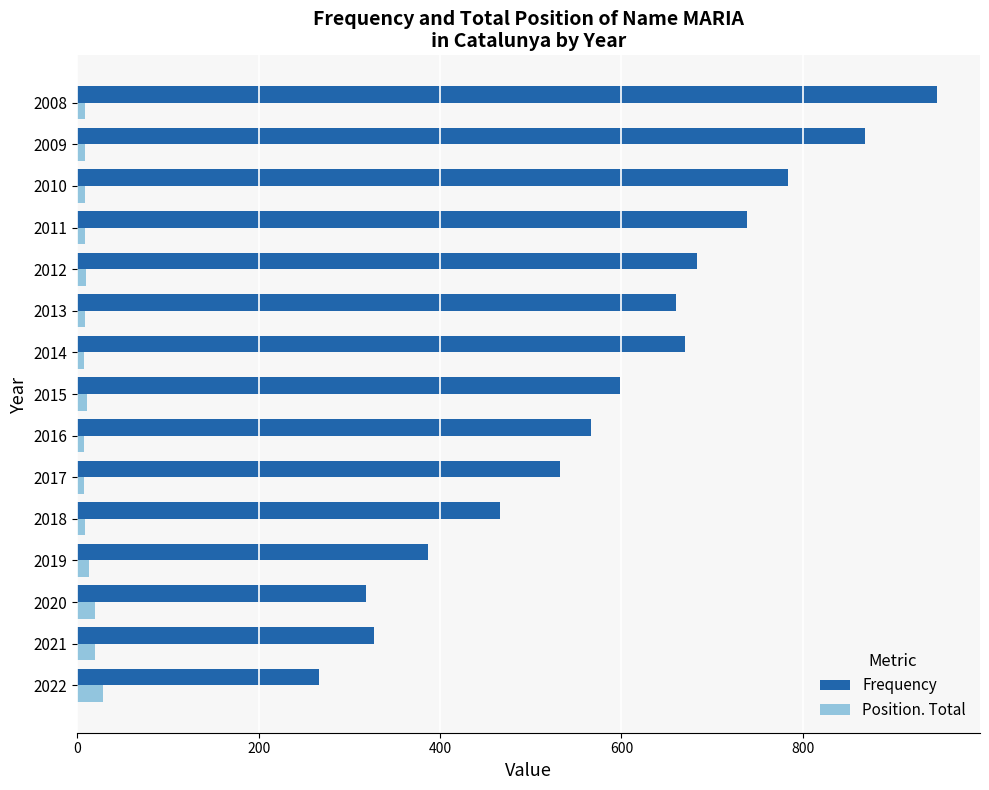

How many data points in Frequency are less than 598?

7